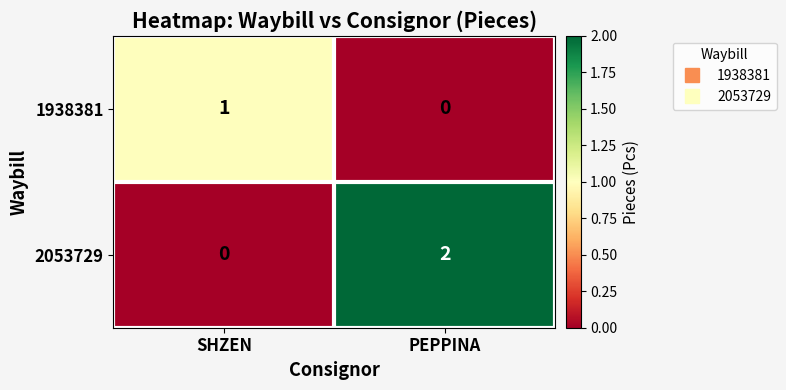

Which series changed the most between SHZEN and PEPPINA?

2053729